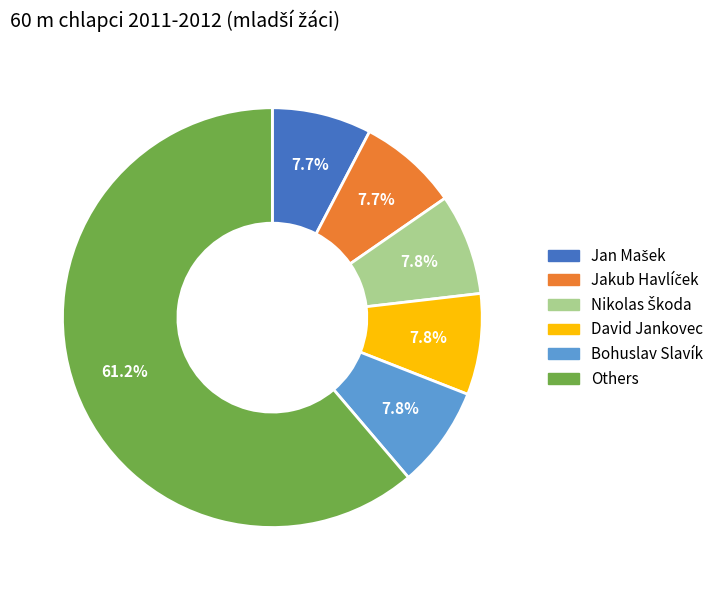

Does Others represent more than half of the total?

Yes